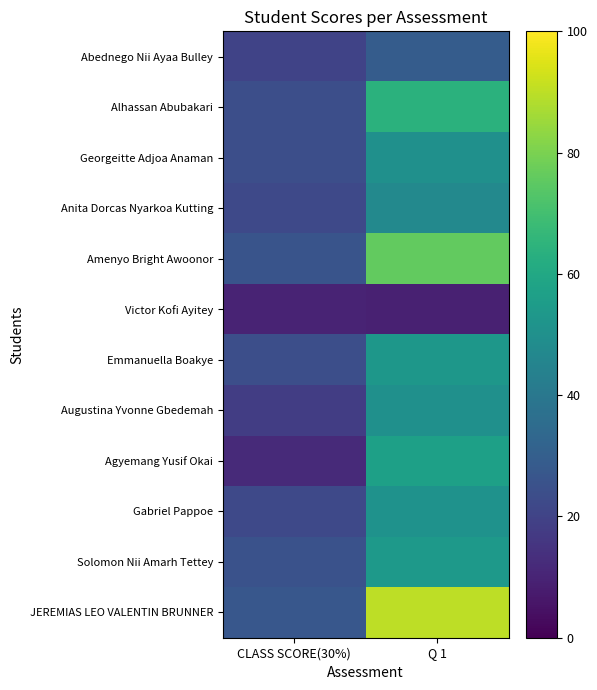

Reading right to left, what are all the values shown in this chart?

Abednego Nii Ayaa Bulley: Q 1=29	CLASS SCORE(30%)=20
Alhassan Abubakari: Q 1=64	CLASS SCORE(30%)=24
Georgeitte Adjoa Anaman: Q 1=50	CLASS SCORE(30%)=24
Anita Dorcas Nyarkoa Kutting: Q 1=47	CLASS SCORE(30%)=22
Amenyo Bright Awoonor: Q 1=76	CLASS SCORE(30%)=26
Victor Kofi Ayitey: Q 1=9	CLASS SCORE(30%)=10
Emmanuella Boakye: Q 1=53	CLASS SCORE(30%)=24
Augustina Yvonne Gbedemah: Q 1=50	CLASS SCORE(30%)=18
Agyemang Yusif Okai: Q 1=57	CLASS SCORE(30%)=12
Gabriel Pappoe: Q 1=51	CLASS SCORE(30%)=22
Solomon Nii Amarh Tettey: Q 1=54	CLASS SCORE(30%)=25
JEREMIAS LEO VALENTIN BRUNNER: Q 1=90	CLASS SCORE(30%)=27